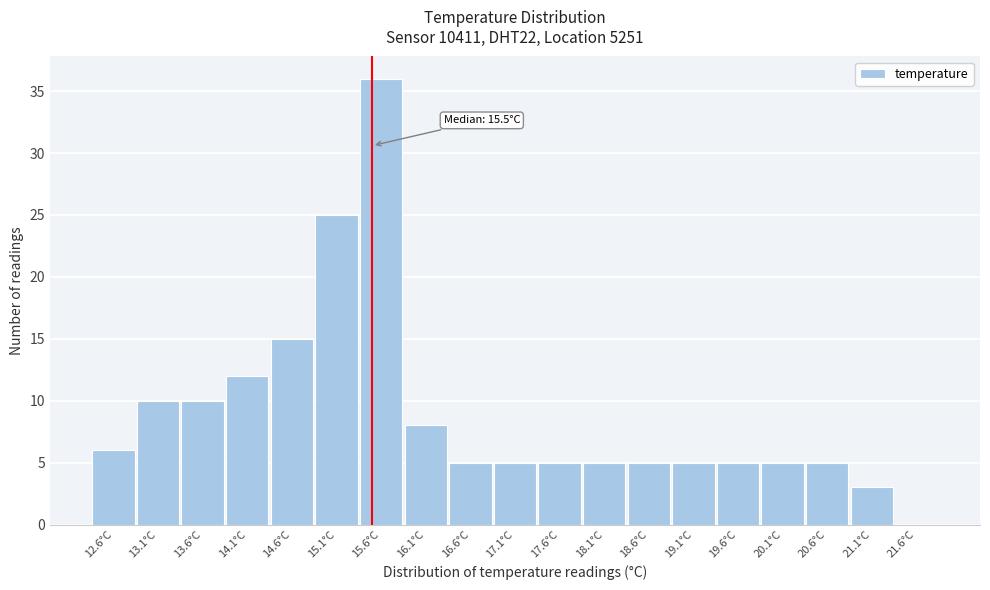

Which range on the x-axis has the tallest bar?

15.35 to 15.85